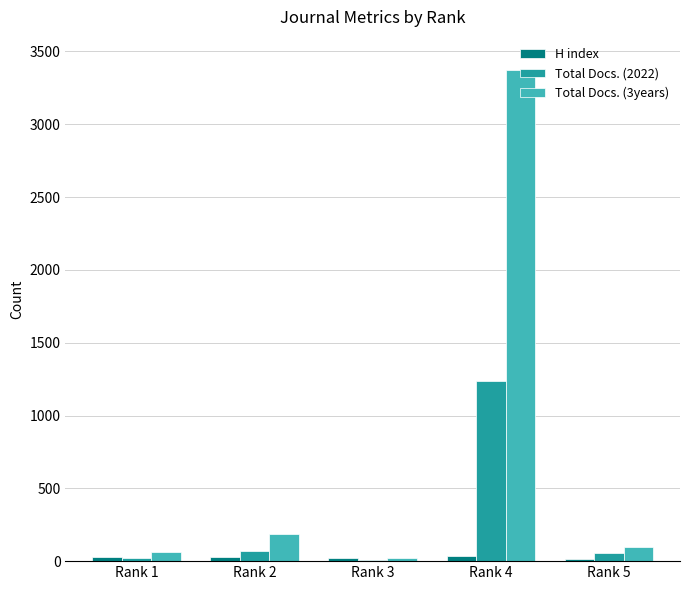

At which label does Total Docs. (2022) reach its peak?

Rank 4